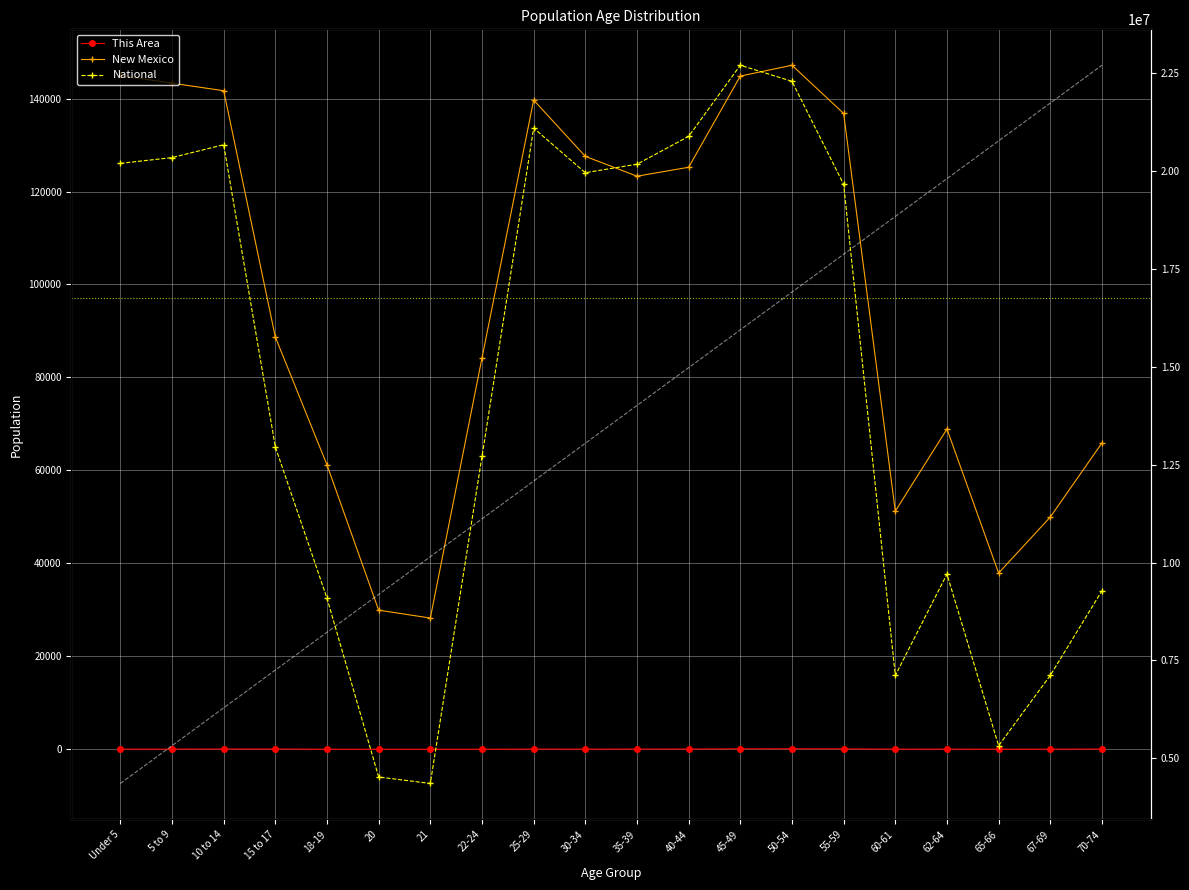

At which category is the sum across all series the highest?

45-49